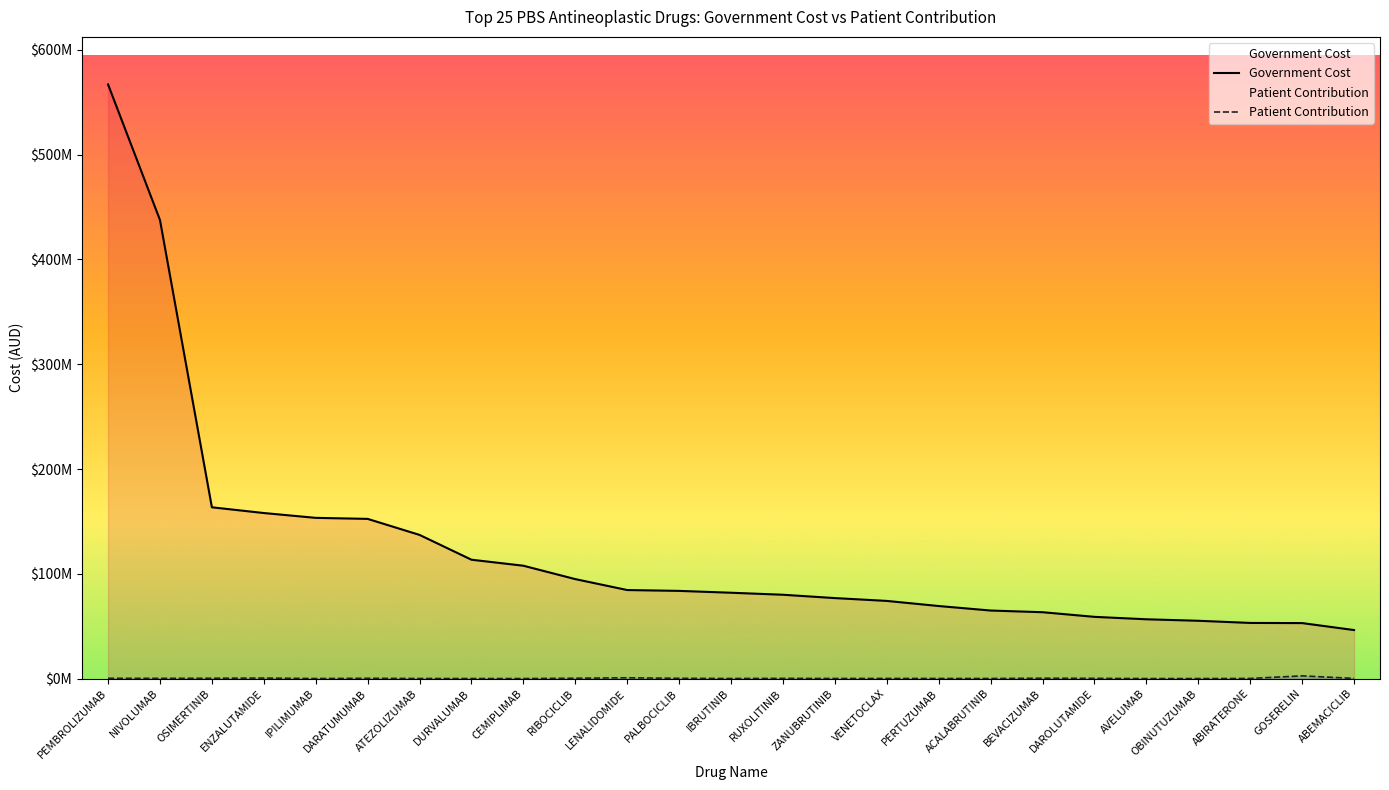

List the series in order of their peak value, lowest first.

Patient Contribution, Government Cost